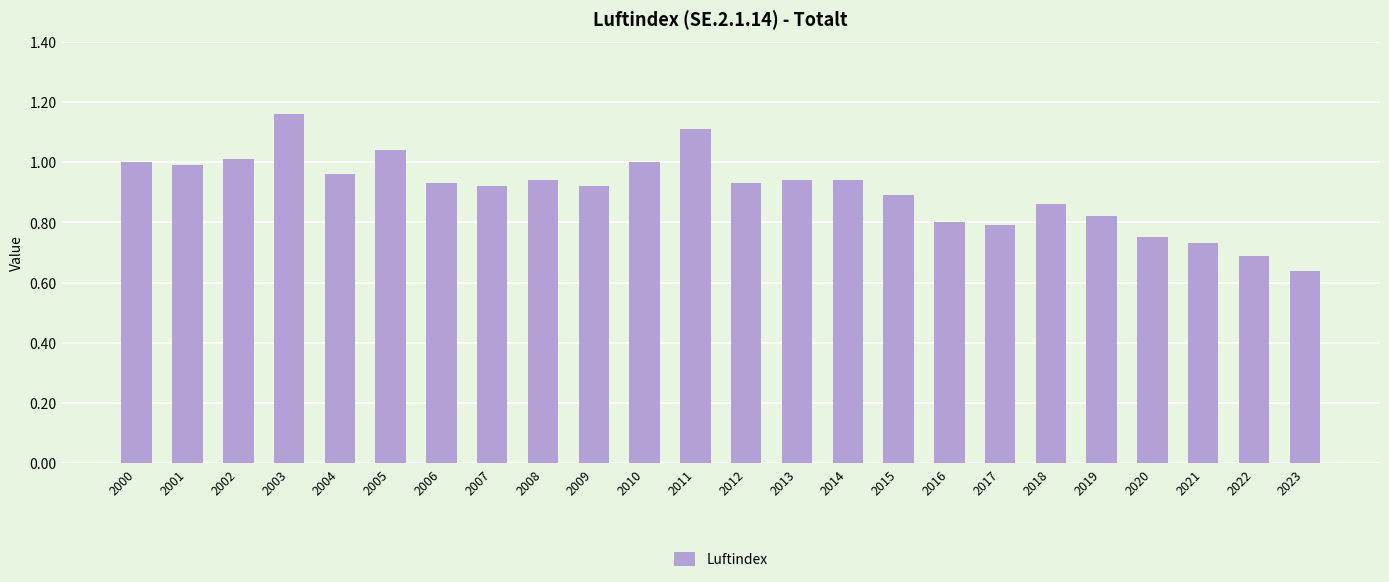

At which category does the chart reach its peak across all series?

2003